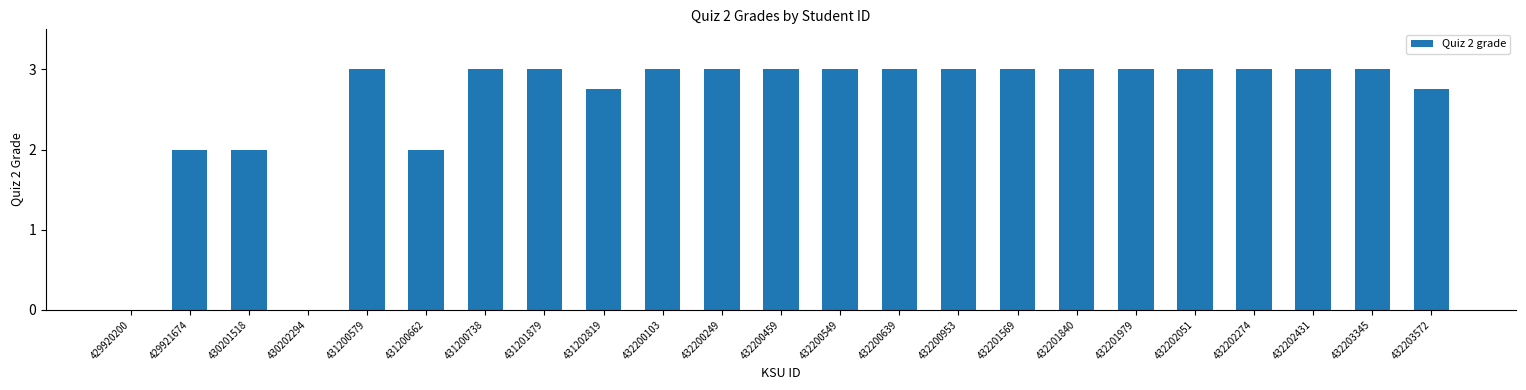

What is the greatest value displayed?

3.0